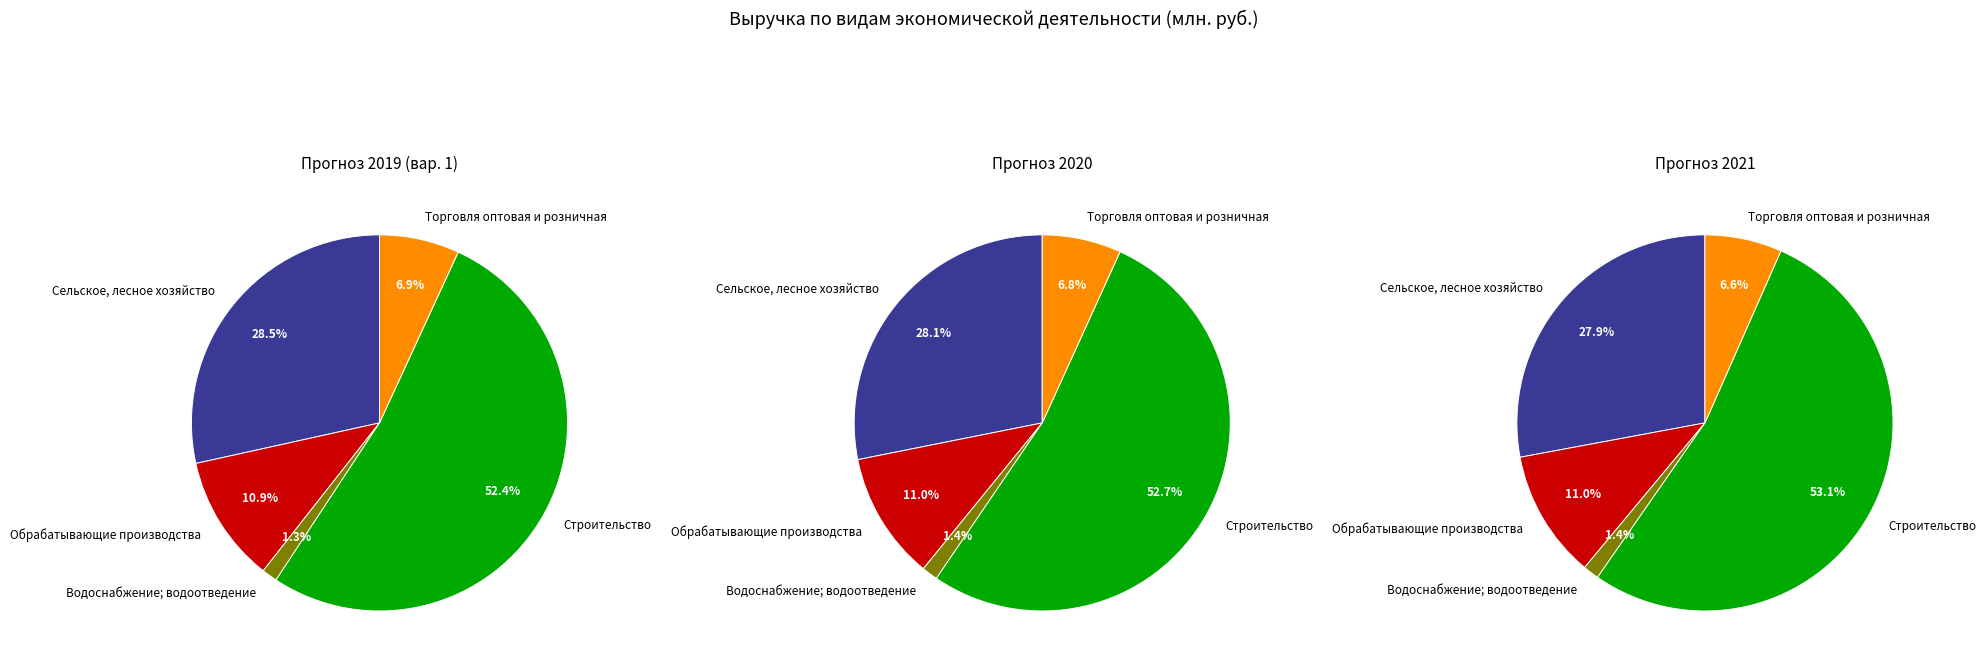

How many slices are in this pie chart?

5